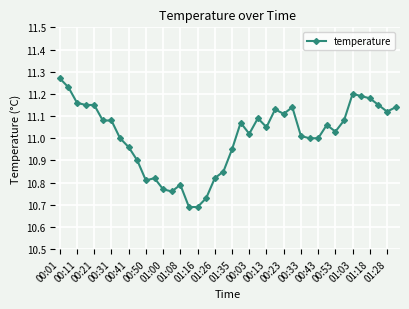

What is the sum of all values?

440.4